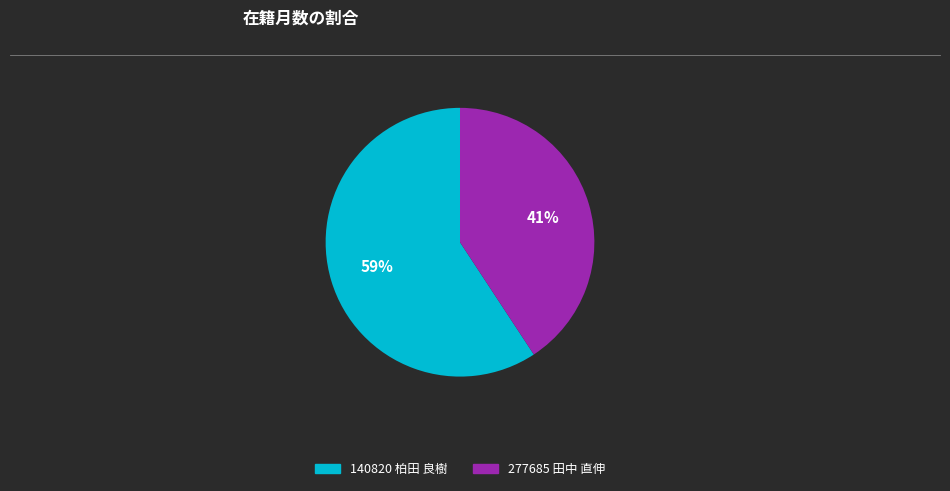

Does 277685 田中 直伸 represent more than half of the total?

No